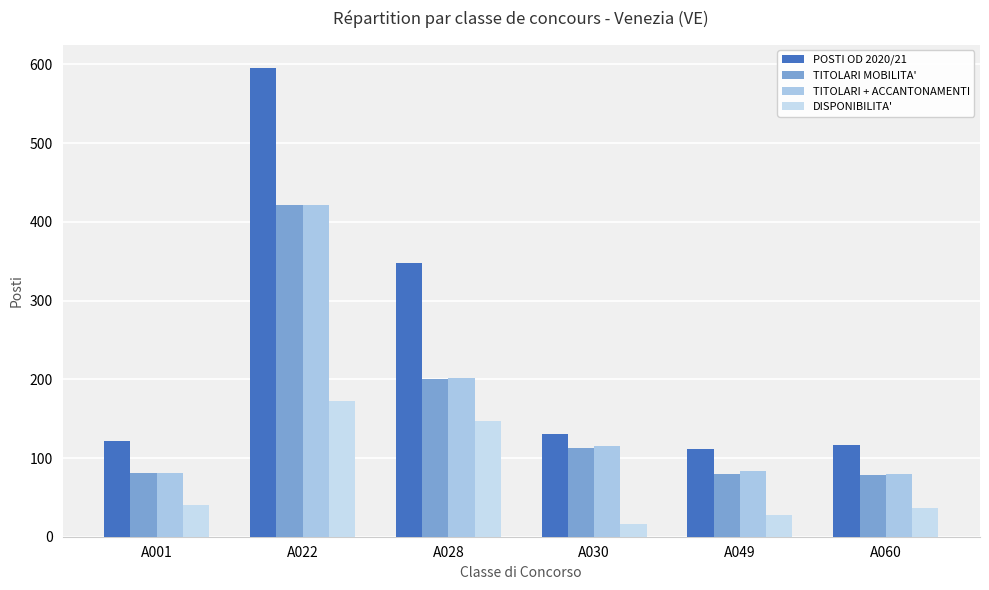

At which label does DISPONIBILITA' reach its minimum?

A030